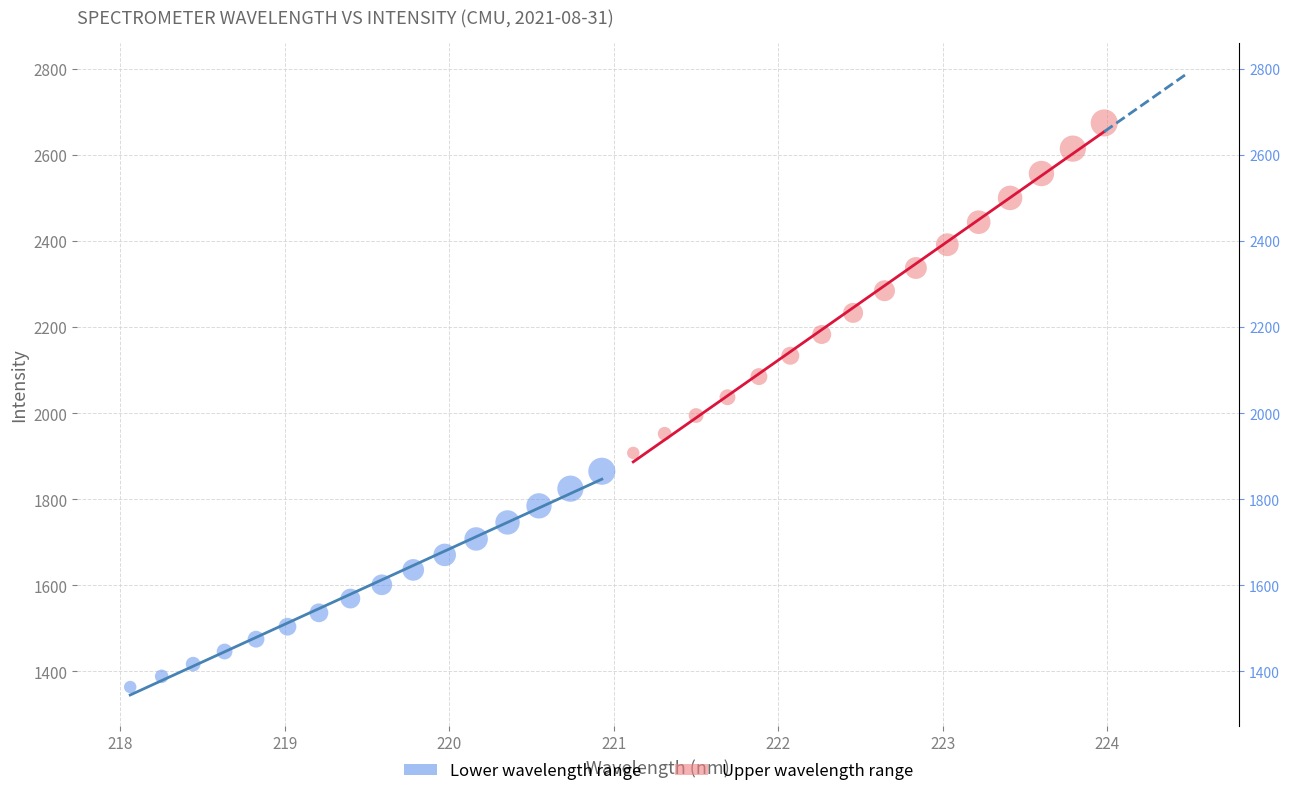

Which series contains the highest Y value?

Upper wavelength range